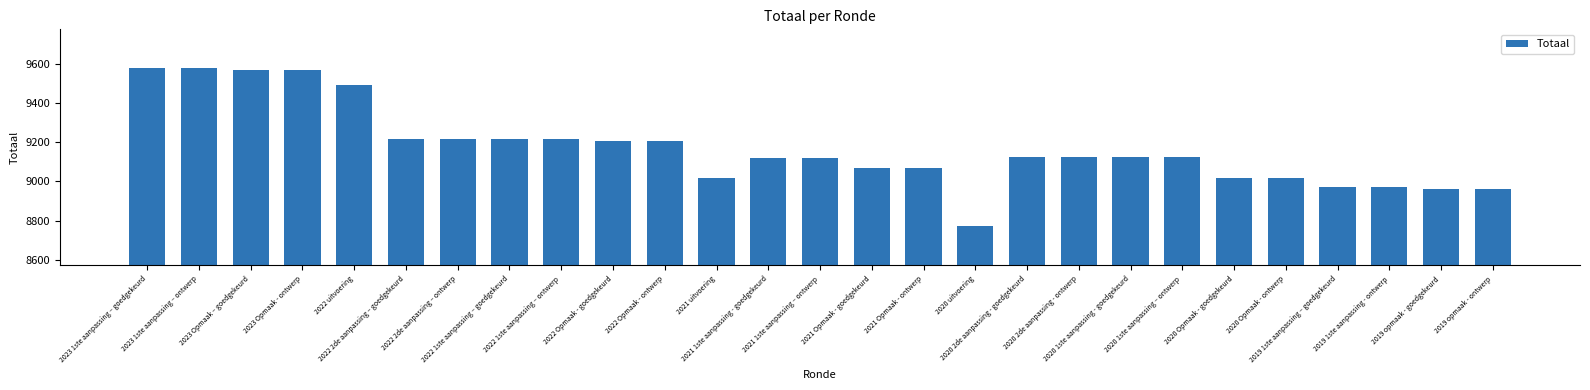

Between 2021 Opmaak - goedgekeurd and 2020 Opmaak - ontwerp, which is larger?

2021 Opmaak - goedgekeurd